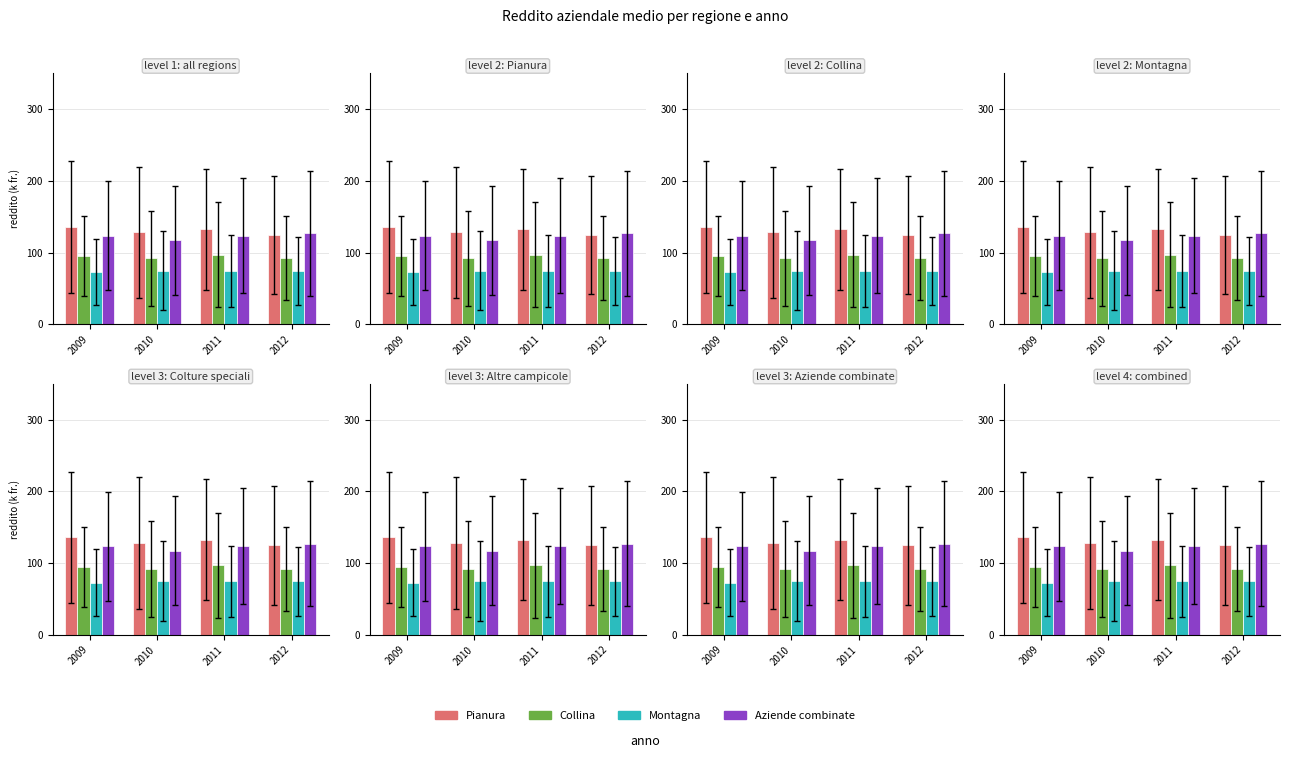

What is the difference between the maximum and minimum values in the Montagna series?

2.0